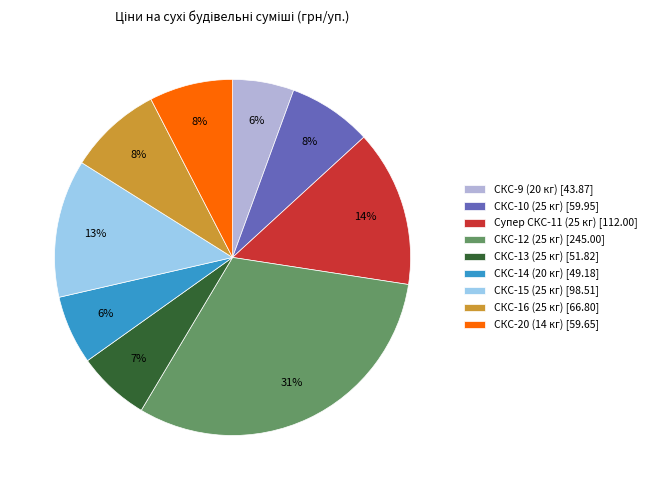

The СКС-13 (25 кг) slice represents 1% of the pie. True or false?

False